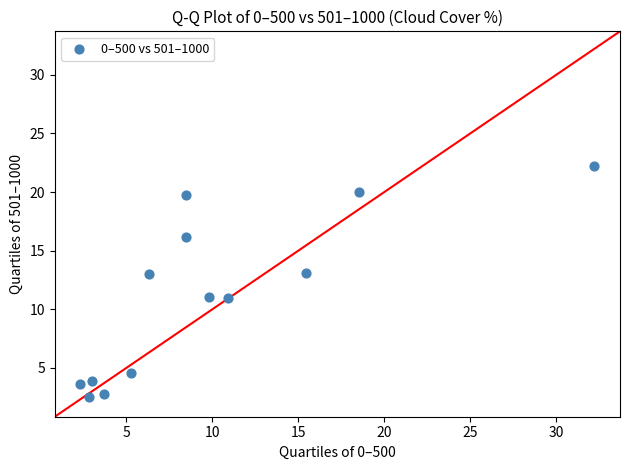

What is the range of X values (max minus min)?

29.9